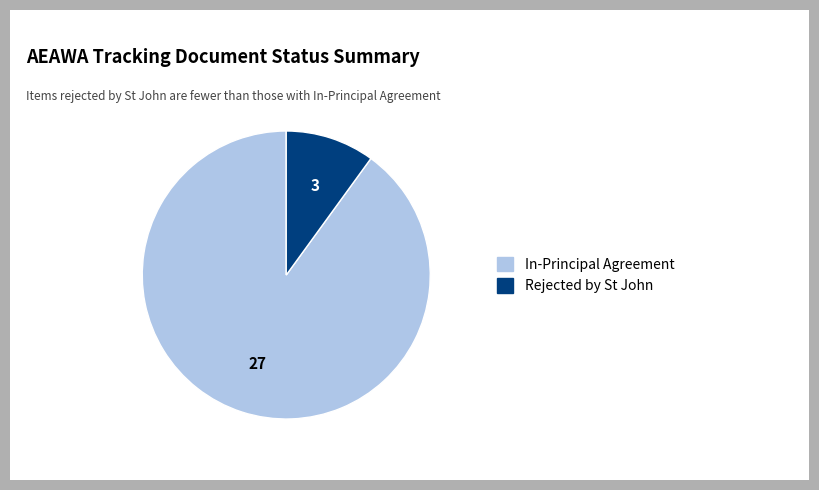

True or false: In-Principal Agreement accounts for 99% of the total.

False